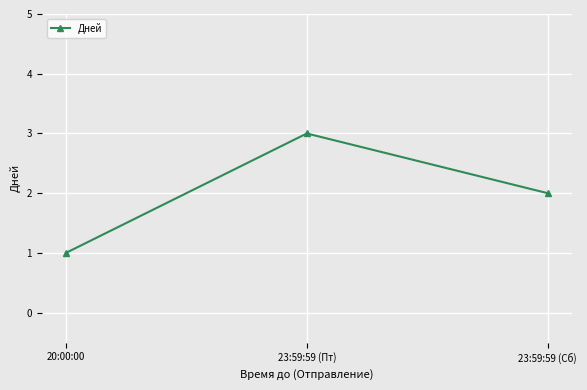

At which category does the chart reach its minimum across all series?

20:00:00